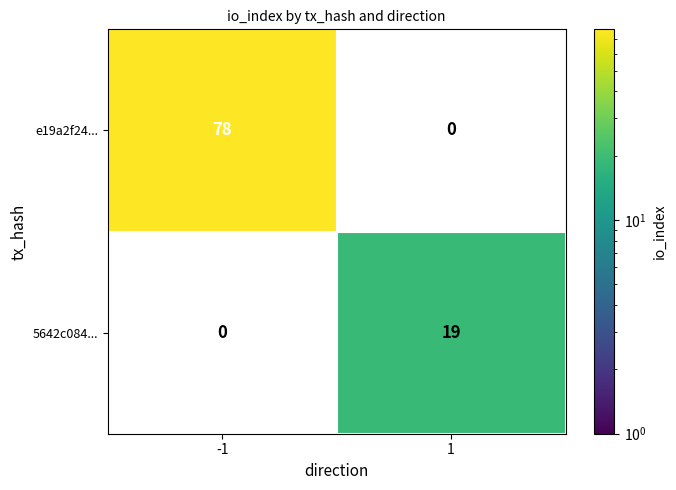

At which category does the chart reach its peak across all series?

-1